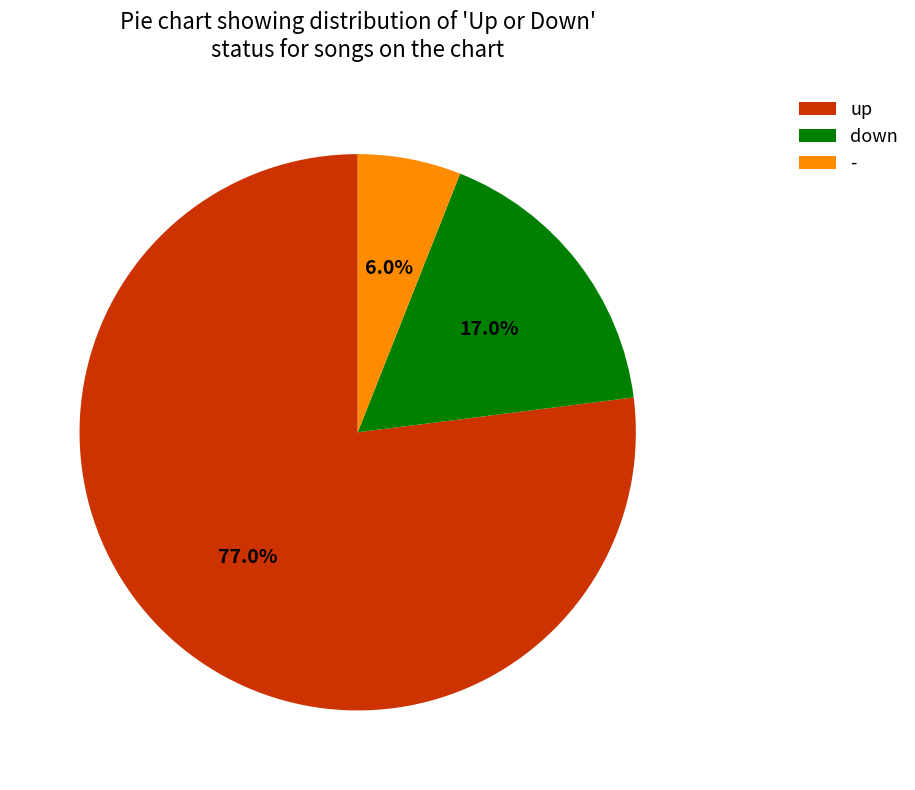

How many segments does this pie chart have?

3